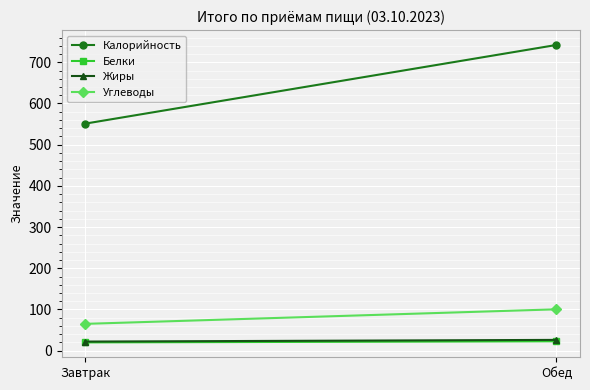

What is the maximum value shown in the chart?

742.0